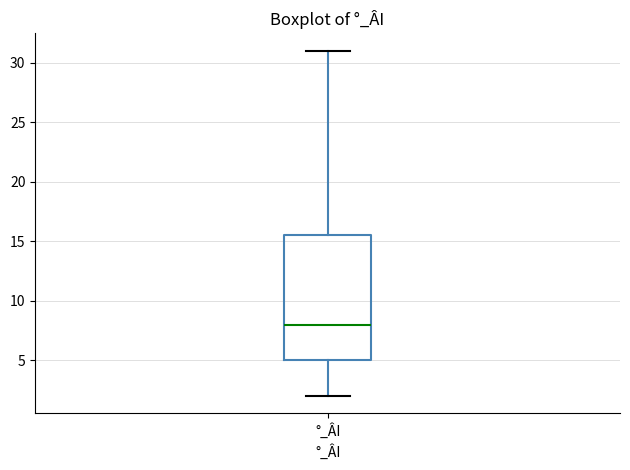

Where is the upper edge of the box for °_ÂI on the y-axis? The values are not printed on the chart, so give them approximately, as read against the axis.

15.5